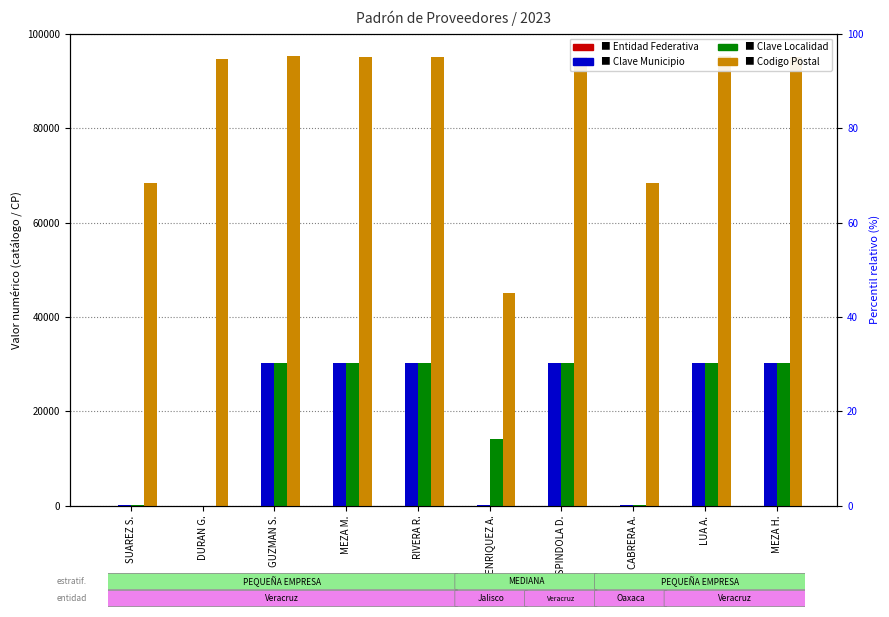

At which label does Codigo Postal first exceed 95100?

GUZMAN S.